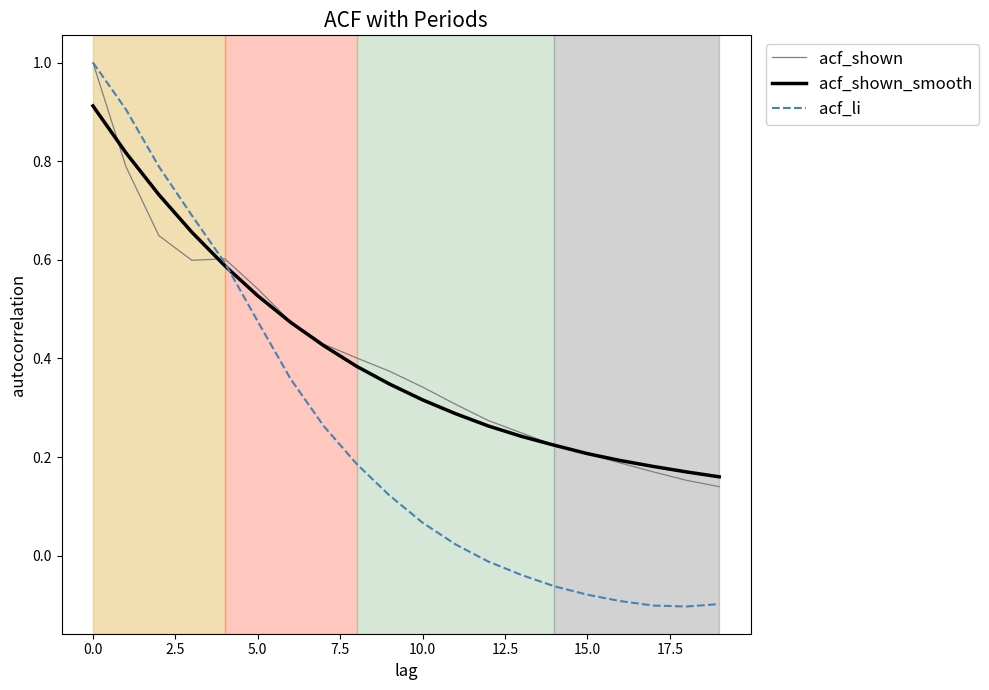

What is the maximum value for acf_shown?

1.0